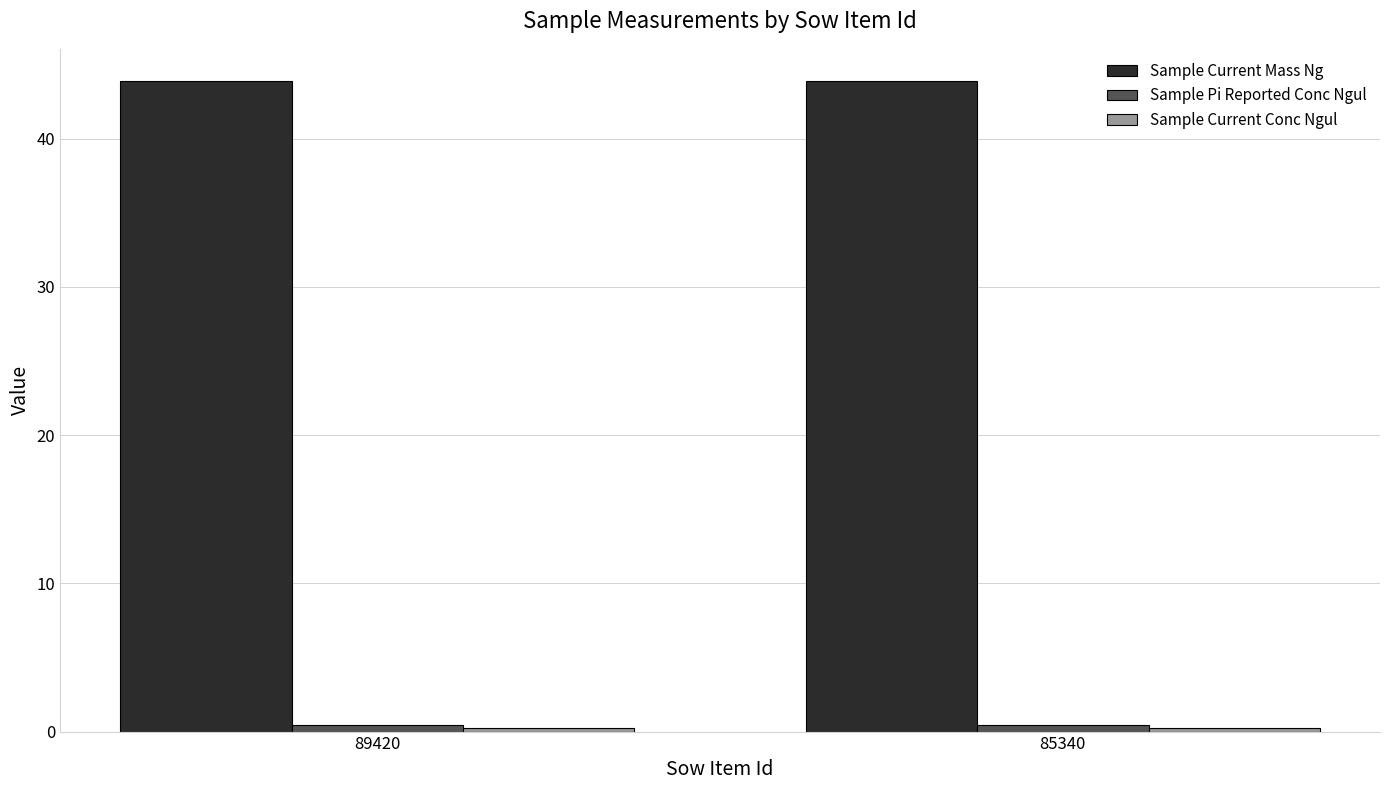

The Sample Current Mass Ng series shows 71.2 at 89420. True or false?

False